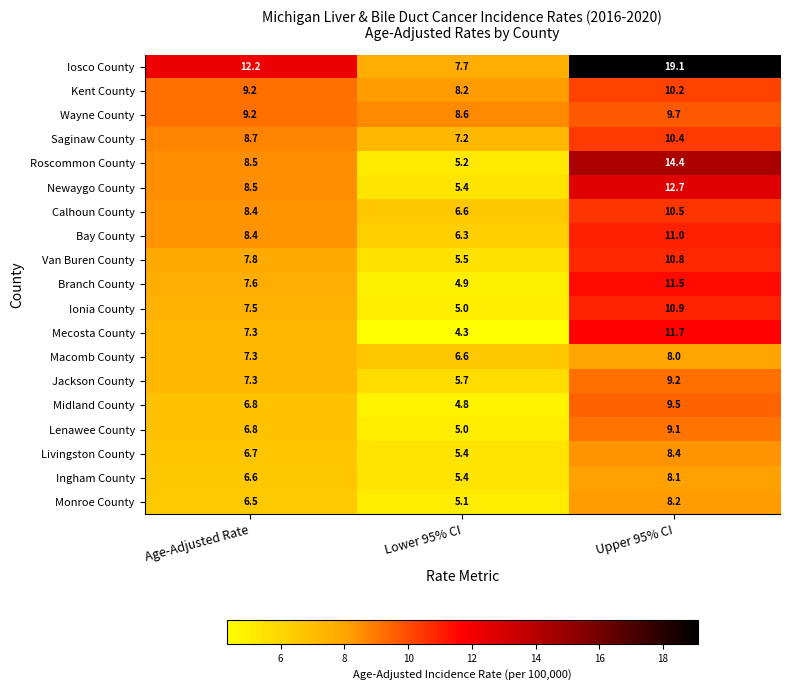

What is the difference between the maximum and minimum values in the Ionia County series?

5.9